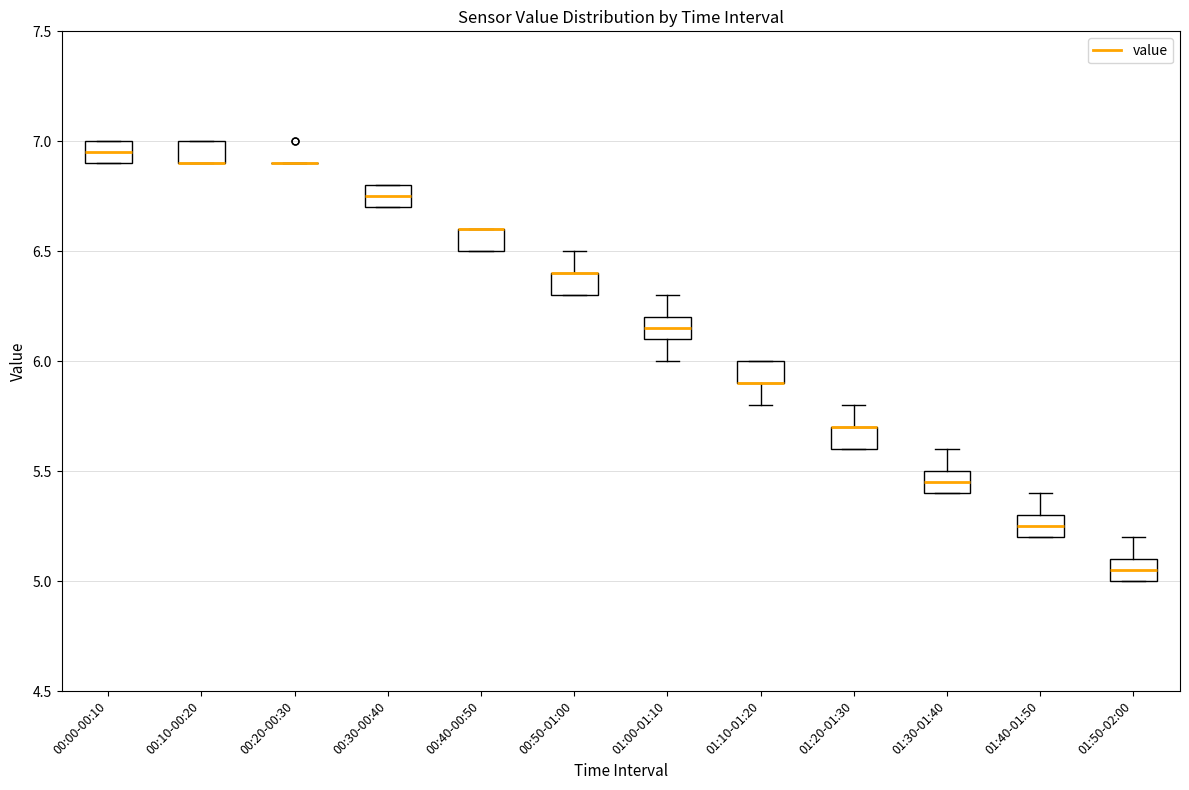

Reading left to right, read every box against the y-axis: the position of its median line, the range the box covers, and the ends of its whiskers. The values are not printed on the chart, so give them approximately, as read against the axis.

00:00-00:10: median 6.95, box 6.90 to 7.00, whiskers 6.90 to 7.00
00:10-00:20: median 6.90 (drawn on the box's lower edge), box 6.90 to 7.00, whiskers 6.90 to 7.00
00:20-00:30: box collapsed to a line at 6.90, whiskers 6.90 to 6.90
00:30-00:40: median 6.75, box 6.70 to 6.80, whiskers 6.70 to 6.80
00:40-00:50: median 6.60 (drawn on the box's upper edge), box 6.50 to 6.60, whiskers 6.50 to 6.60
00:50-01:00: median 6.40 (drawn on the box's upper edge), box 6.30 to 6.40, whiskers 6.30 to 6.50
01:00-01:10: median 6.15, box 6.10 to 6.20, whiskers 6.00 to 6.30
01:10-01:20: median 5.90 (drawn on the box's lower edge), box 5.90 to 6.00, whiskers 5.80 to 6.00
01:20-01:30: median 5.70 (drawn on the box's upper edge), box 5.60 to 5.70, whiskers 5.60 to 5.80
01:30-01:40: median 5.45, box 5.40 to 5.50, whiskers 5.40 to 5.60
01:40-01:50: median 5.25, box 5.20 to 5.30, whiskers 5.20 to 5.40
01:50-02:00: median 5.05, box 5.00 to 5.10, whiskers 5.00 to 5.20